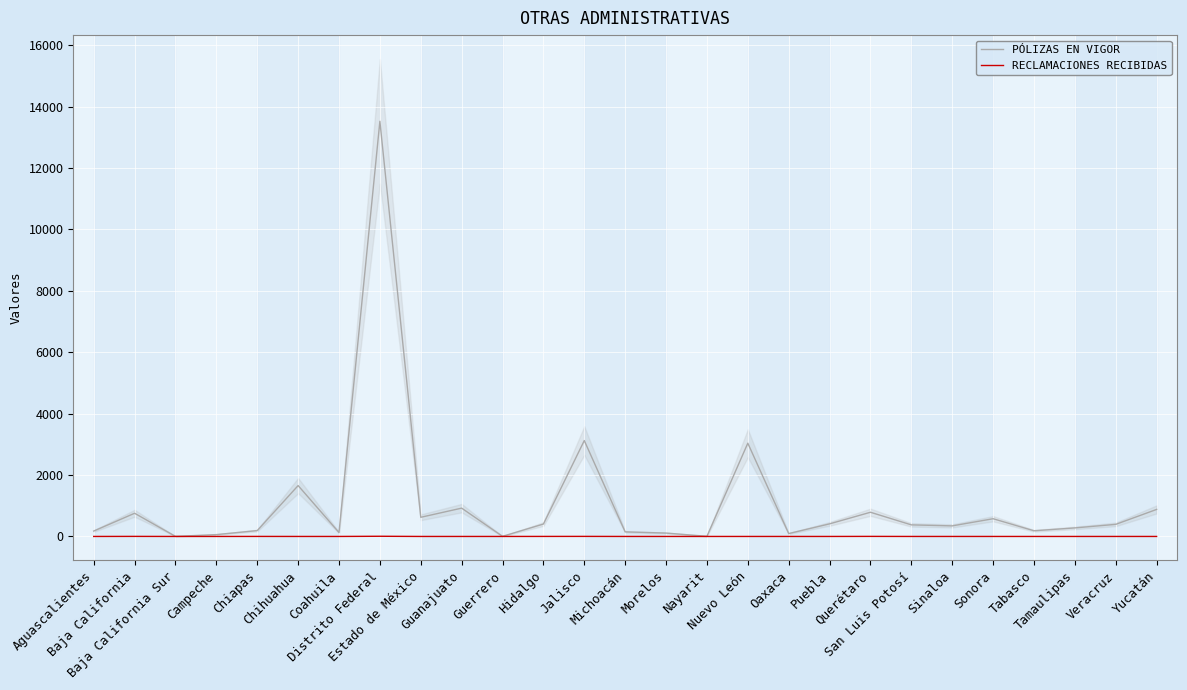

In PÓLIZAS EN VIGOR, how many points are lower than both neighbors (excluding endpoints)?

8